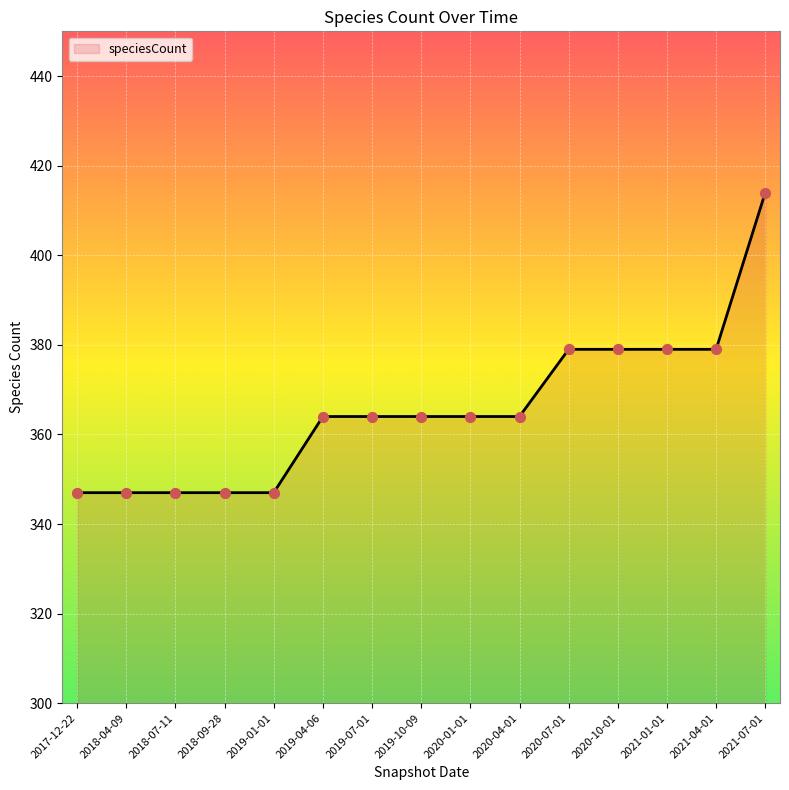

Between 2018-07-11 and 2020-01-01, which is larger?

2020-01-01